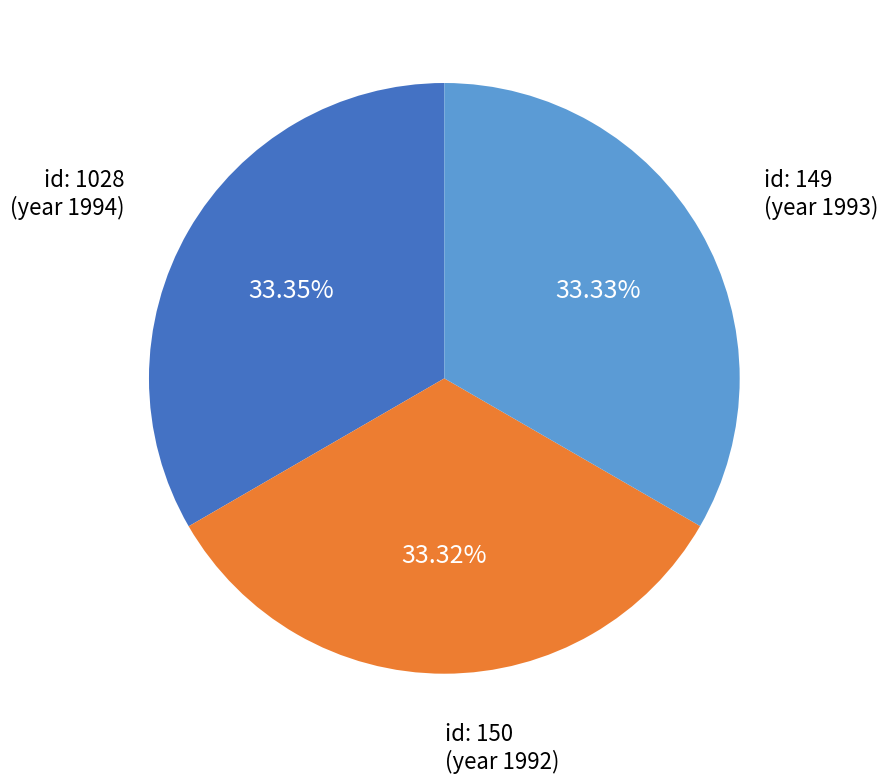

Is id: 150 (year 1992) the majority of the pie?

No